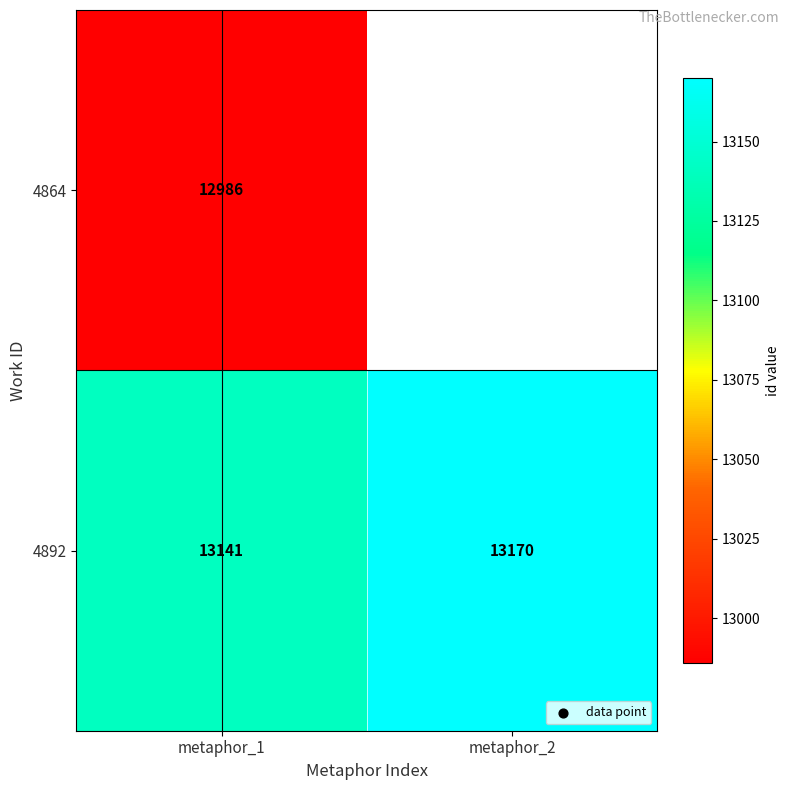

At which label does 4892 reach its minimum?

metaphor_1